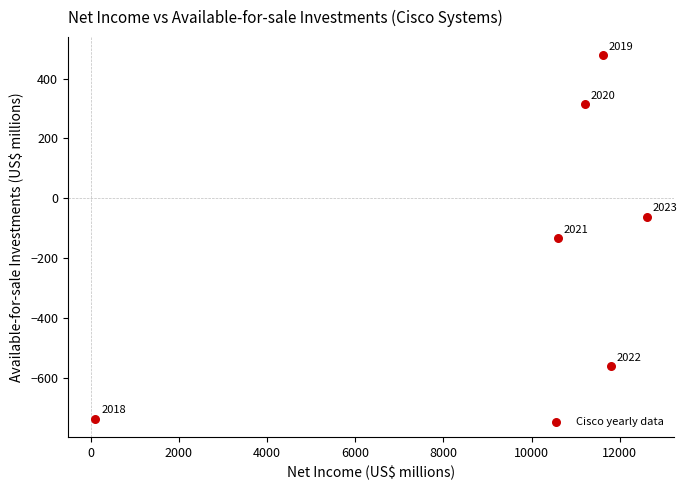

What Y value in the scatter plot is closest to -129?

-133